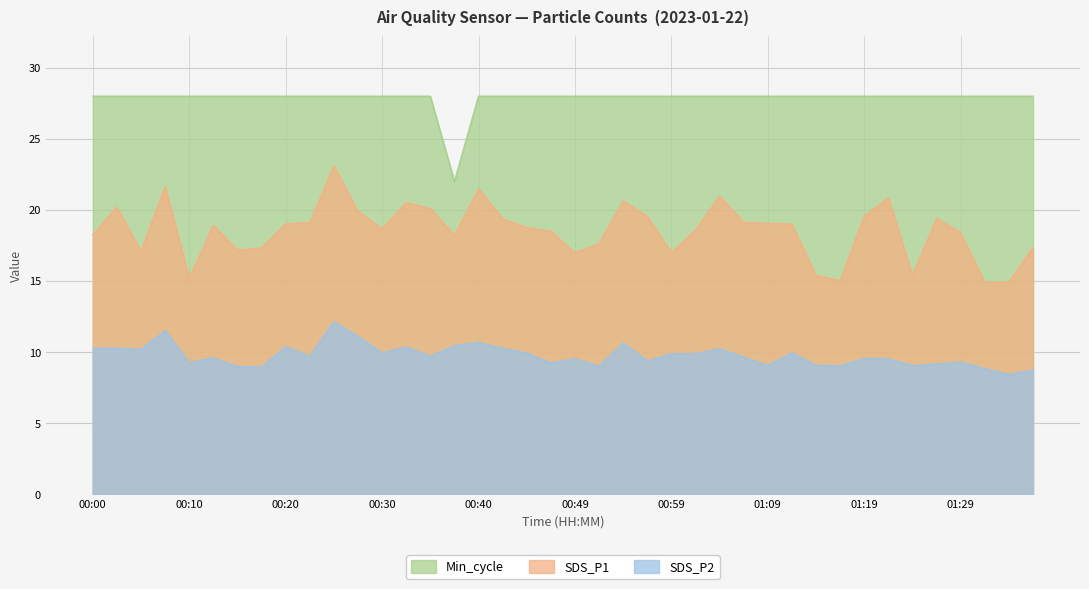

What is the difference between the maximum and minimum values in the SDS_P2 series?

3.7